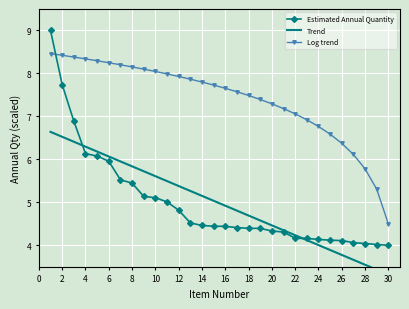

What is the highest value of the Log trend series?

8.5